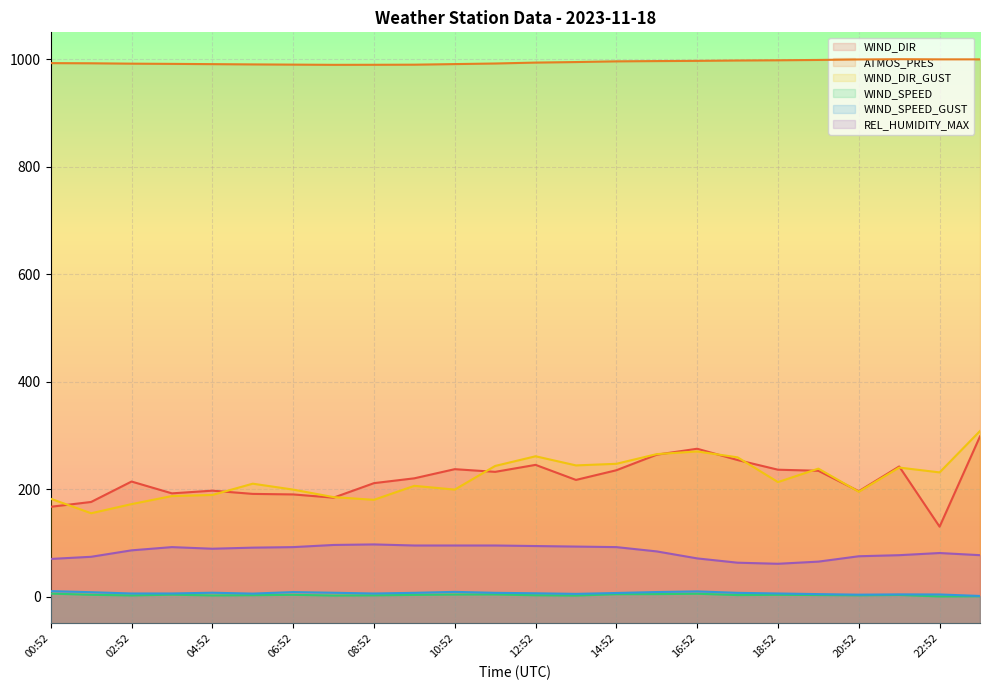

Where is ATMOS_PRES nearest to the value 994?

13:52